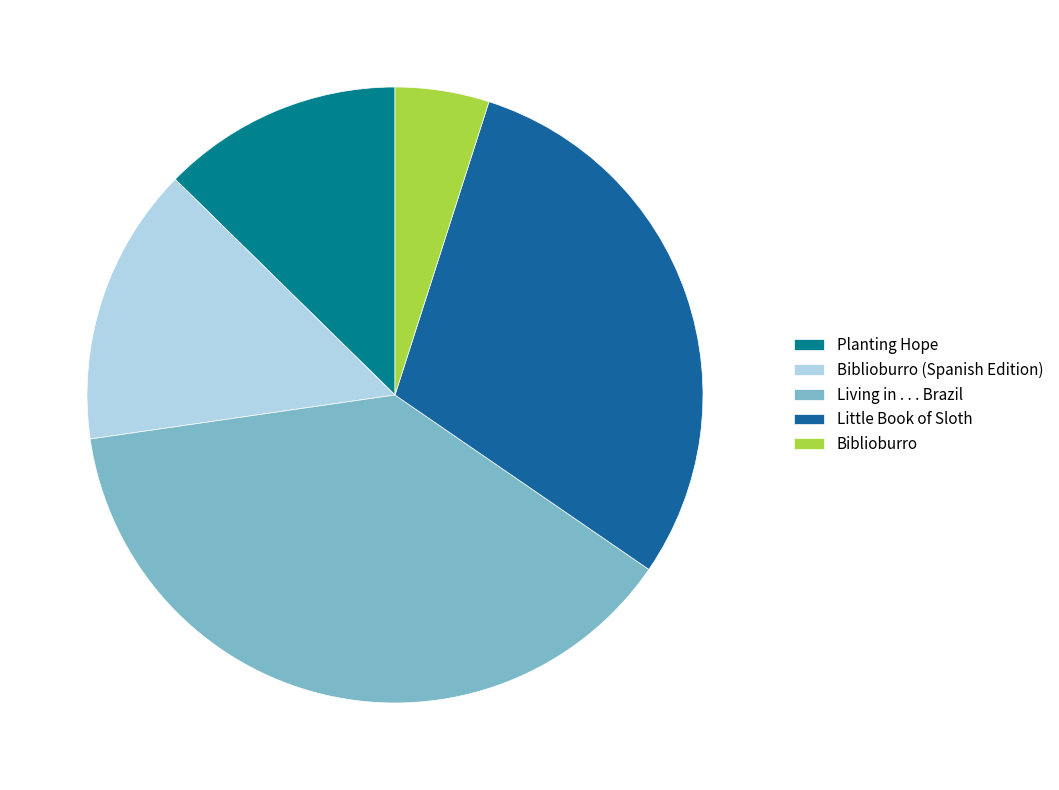

Combined, do Little Book of Sloth and Living in . . . Brazil account for over 50%?

Yes